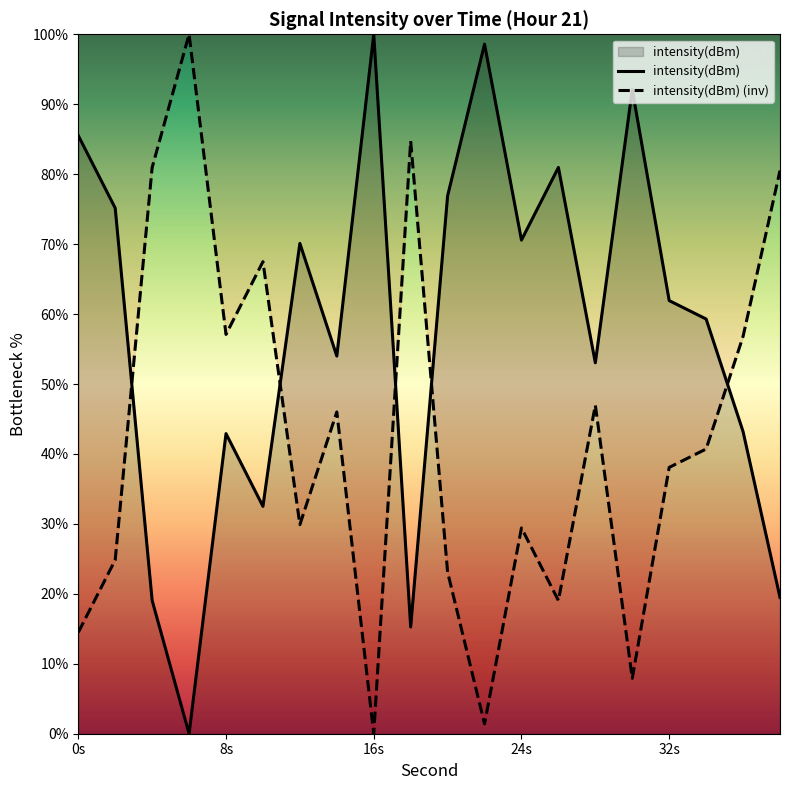

How many data points does each series have?

20